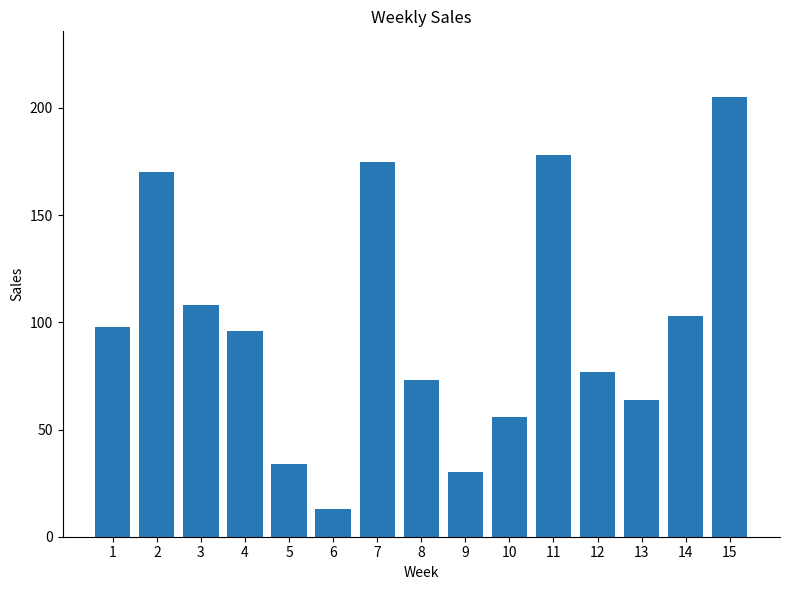

The chart shows a value of 239 at 2. True or false?

False